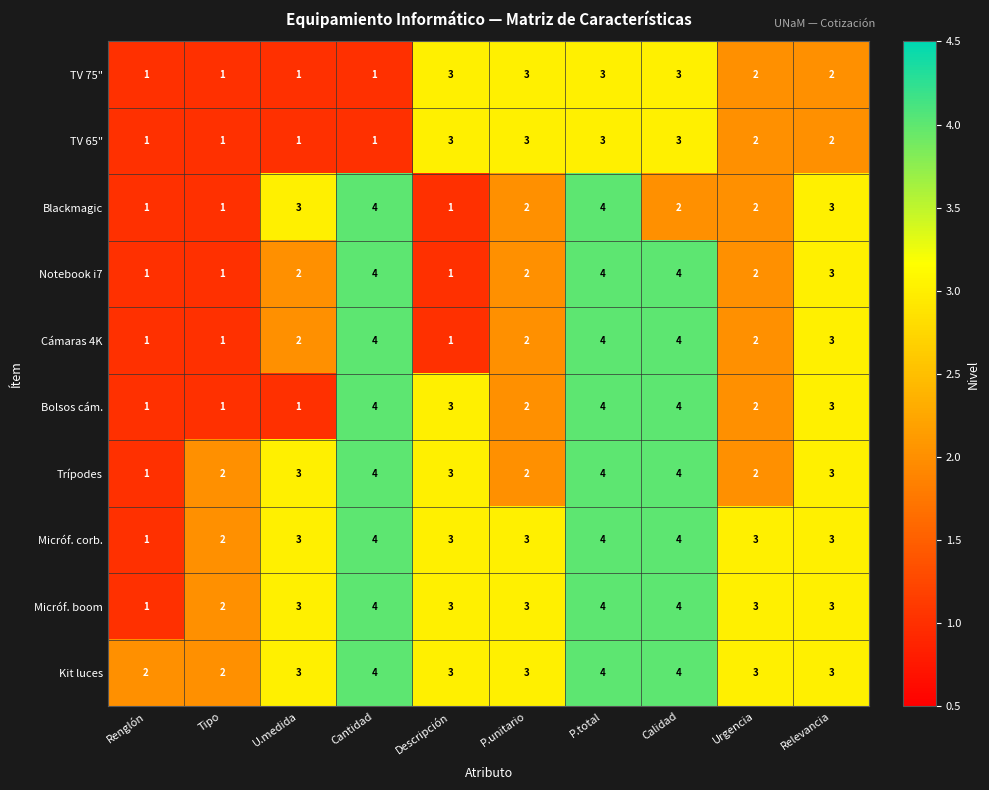

What is the greatest value displayed?

4